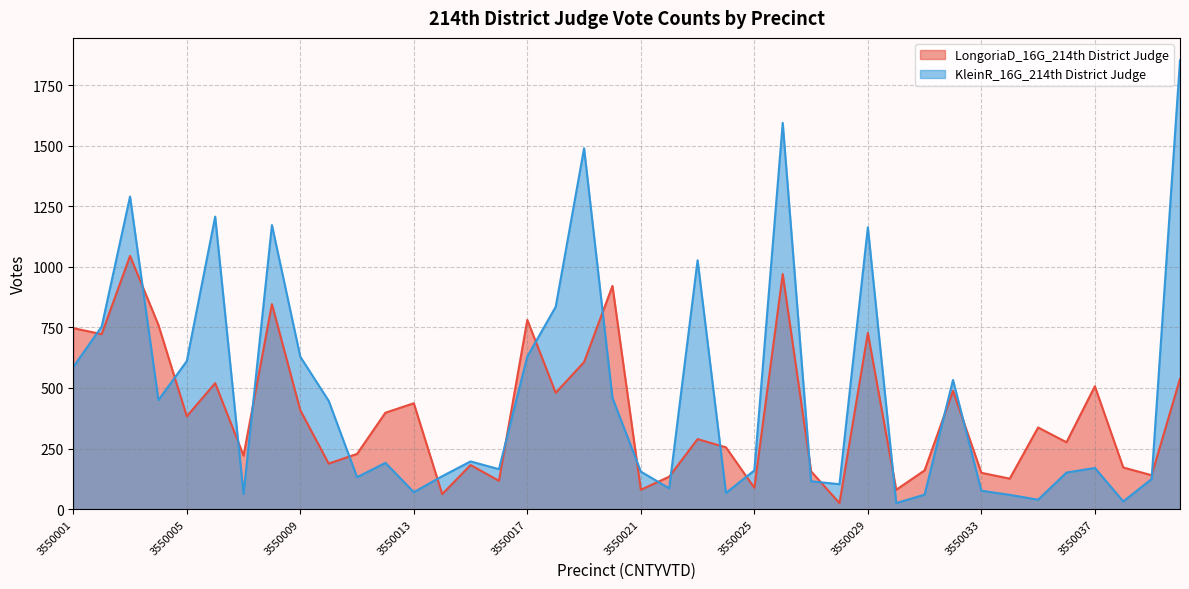

What are all the series names shown in the legend?

LongoriaD_16G_214th District Judge, KleinR_16G_214th District Judge